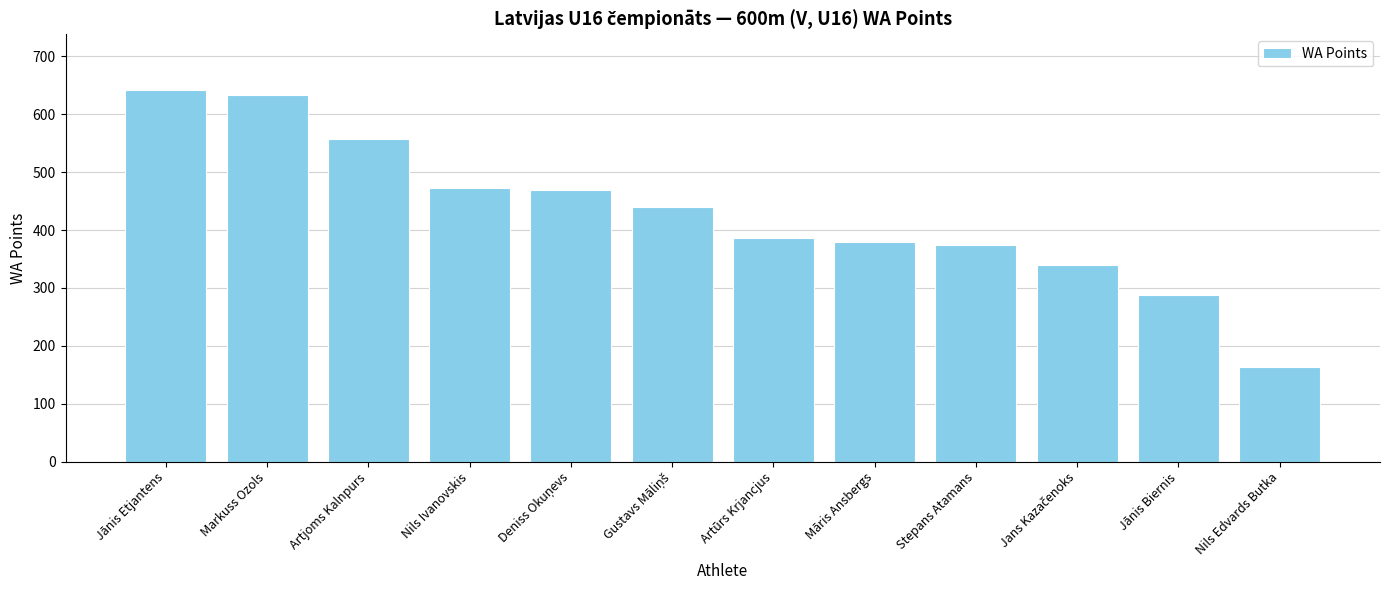

What is the label of the 2nd bar from the right?

Jānis Biernis